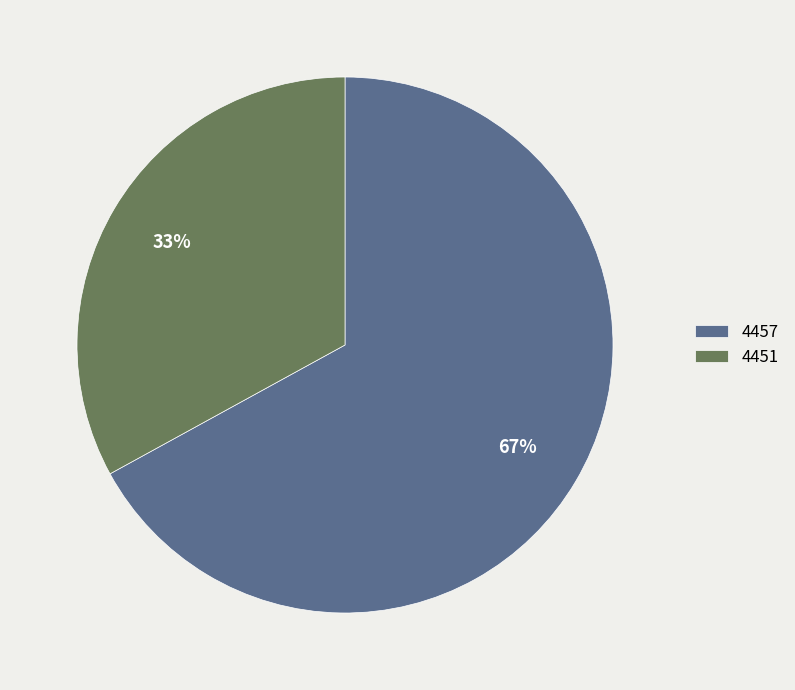

Is there a majority slice in this chart?

Yes